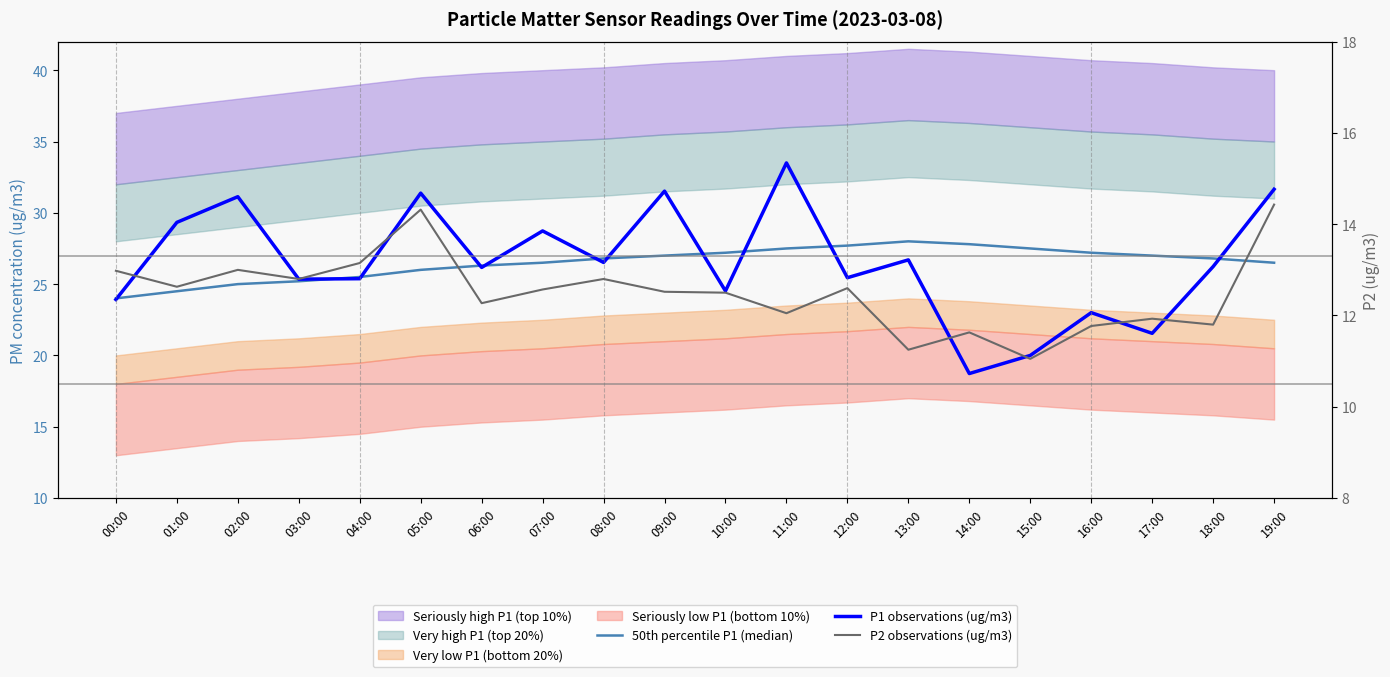

Where is P2 observations (ug/m3) nearest to the value 12?

11:00